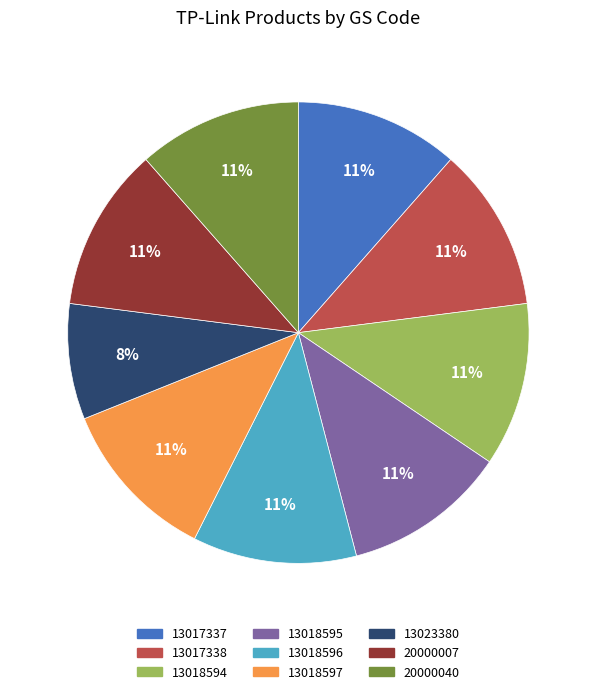

The 13018594 slice represents 11% of the pie. True or false?

True